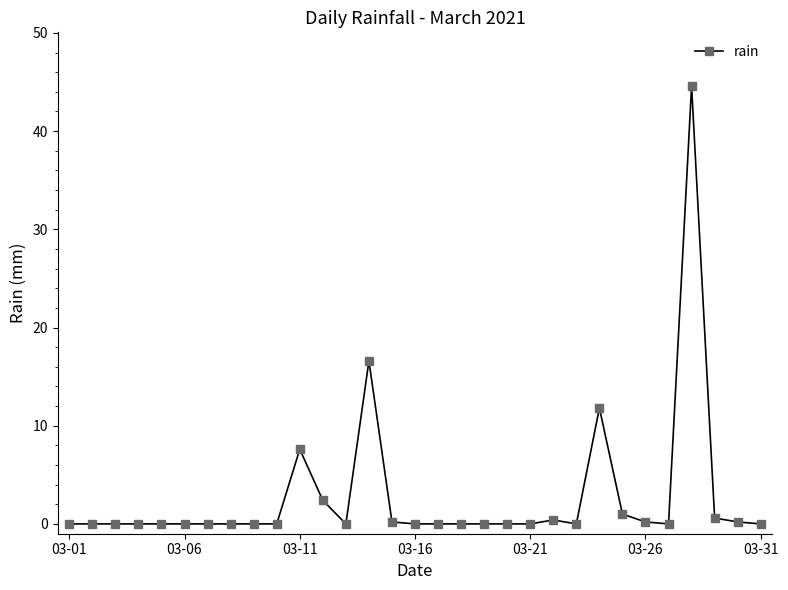

What is the sum of all values?

85.6